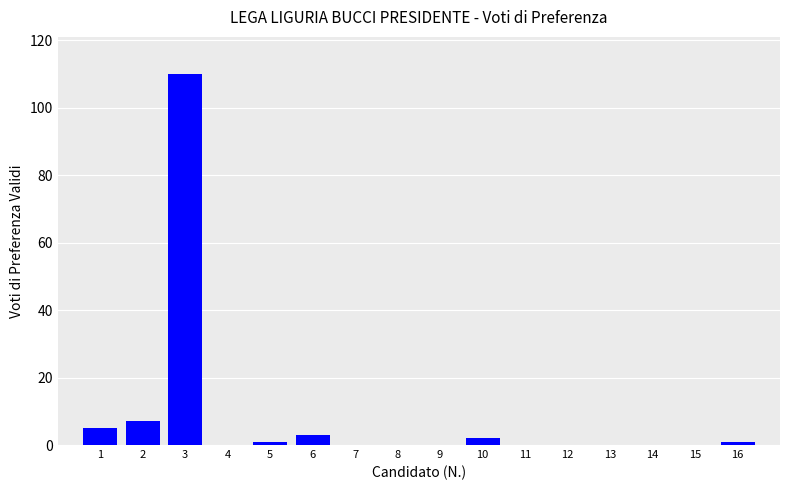

What is the change in value from 2 to 7?

-7